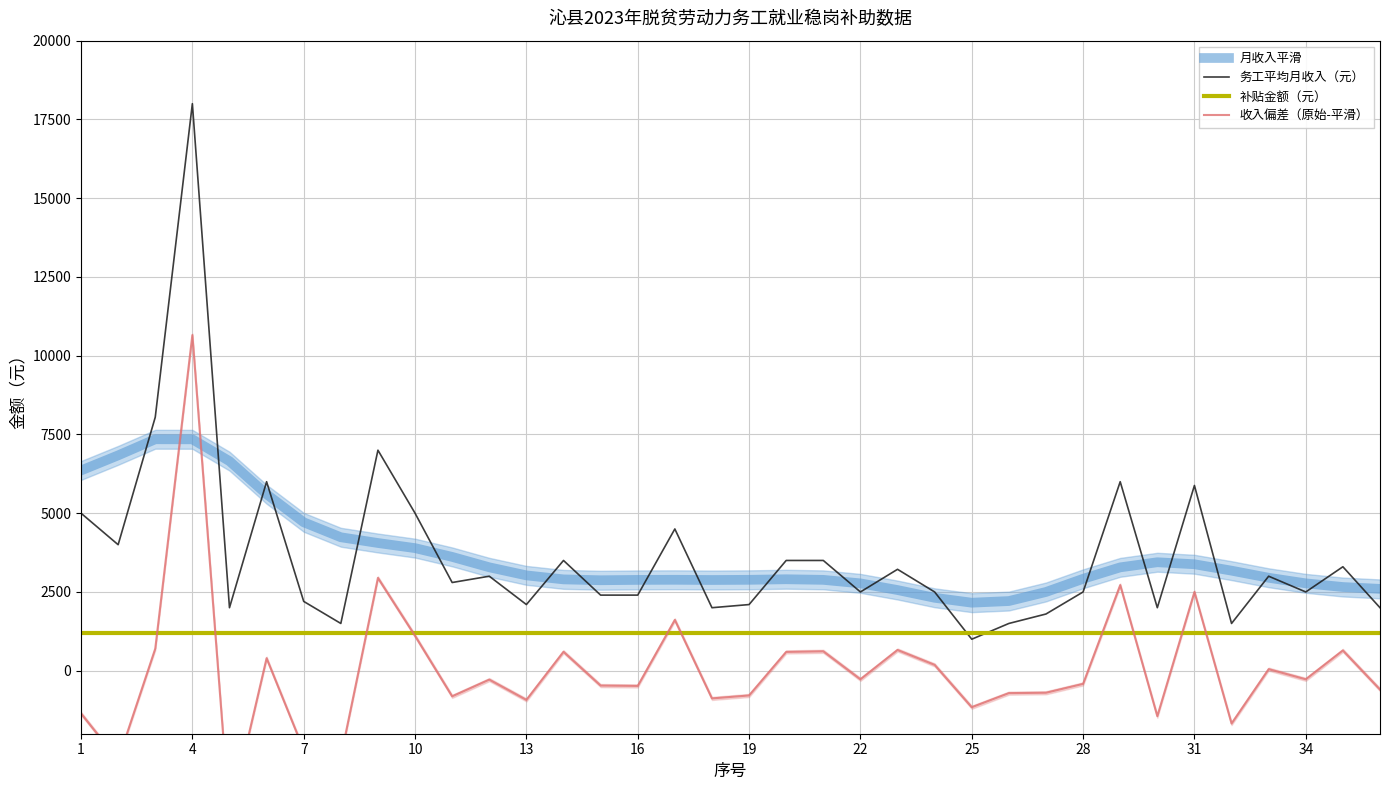

What is the lowest value of the 补贴金额（元） series?

1200.0